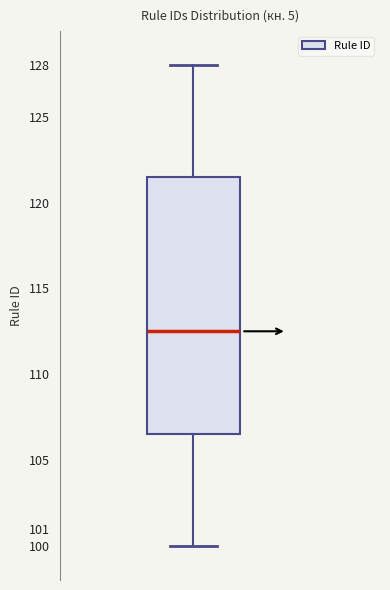

Read this box plot against the y-axis: the position of the median line, the range covered by the box, and the ends of both whiskers. The values are not printed on the chart, so give them approximately, as read against the axis.

median 112.5, box 106.5 to 121.5, whiskers 100.0 to 128.0